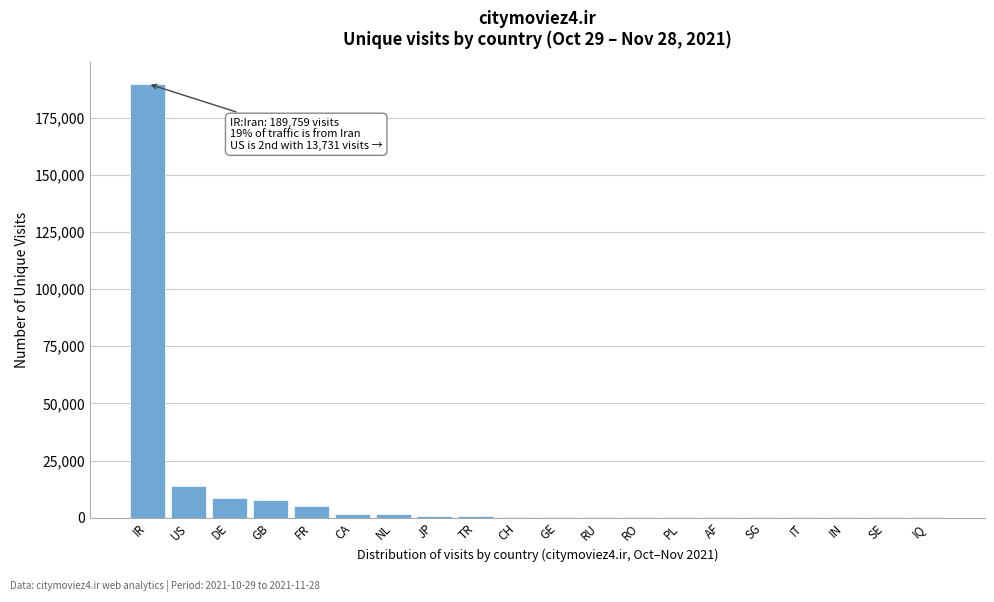

Where is the data nearest to the value 94966?

US